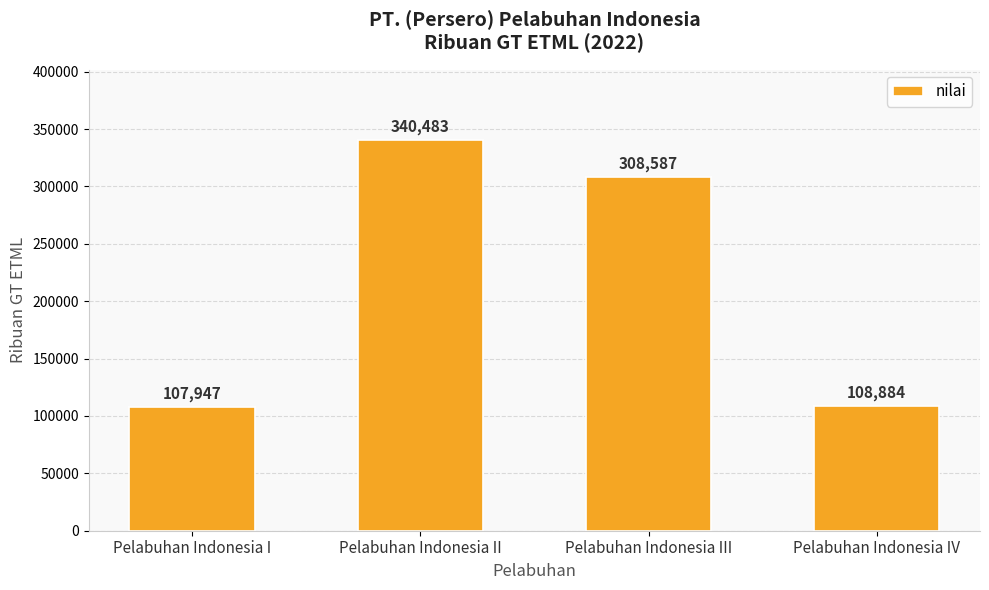

What is the smallest value displayed?

107947